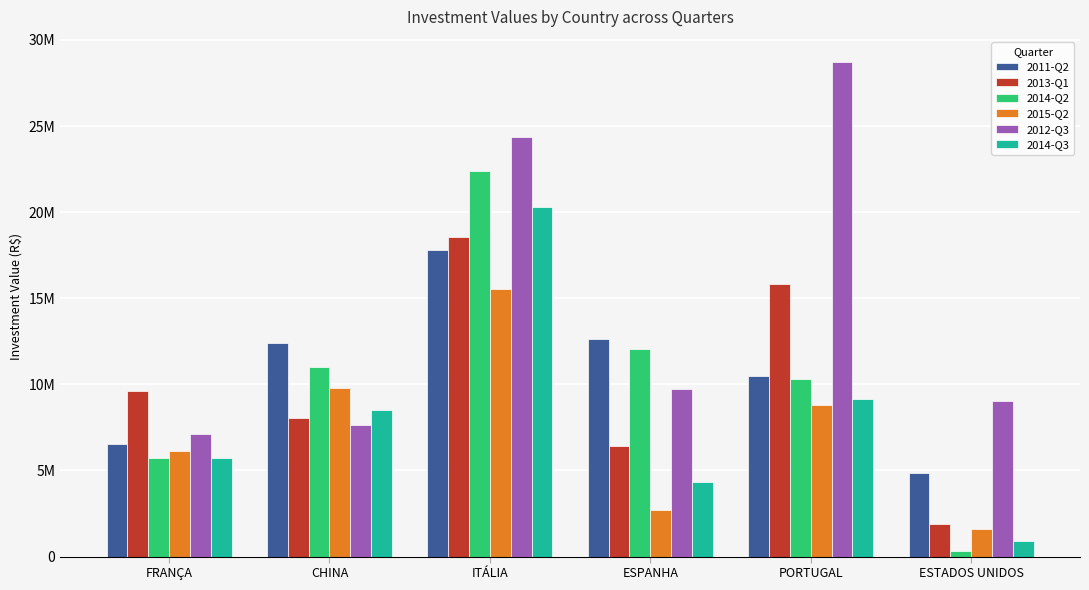

What is the value of the 2015-Q2 bar at the 2nd from the left?

9782566.3